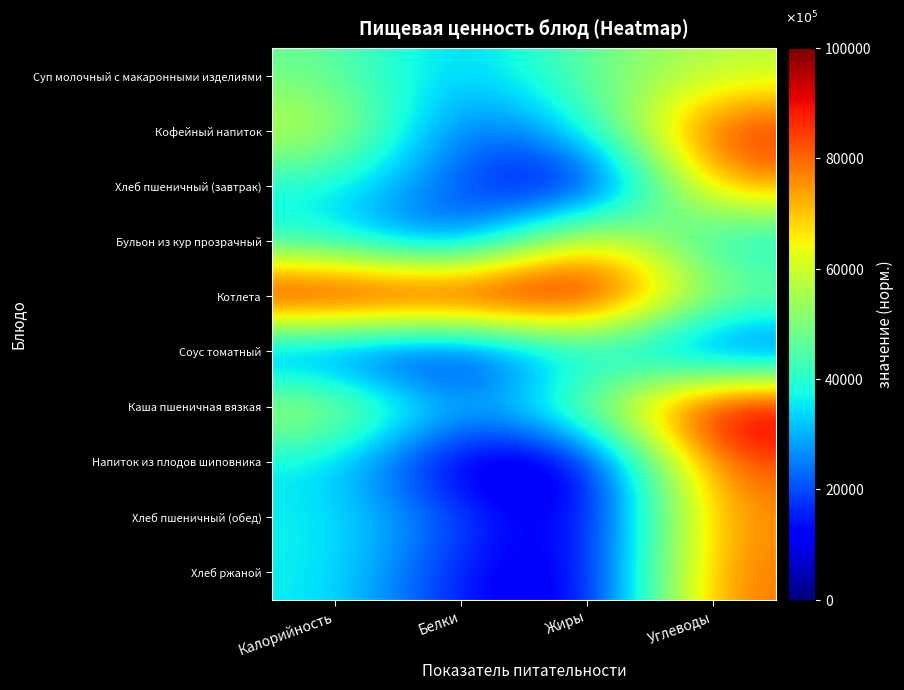

What is the greatest value displayed?

100000.0